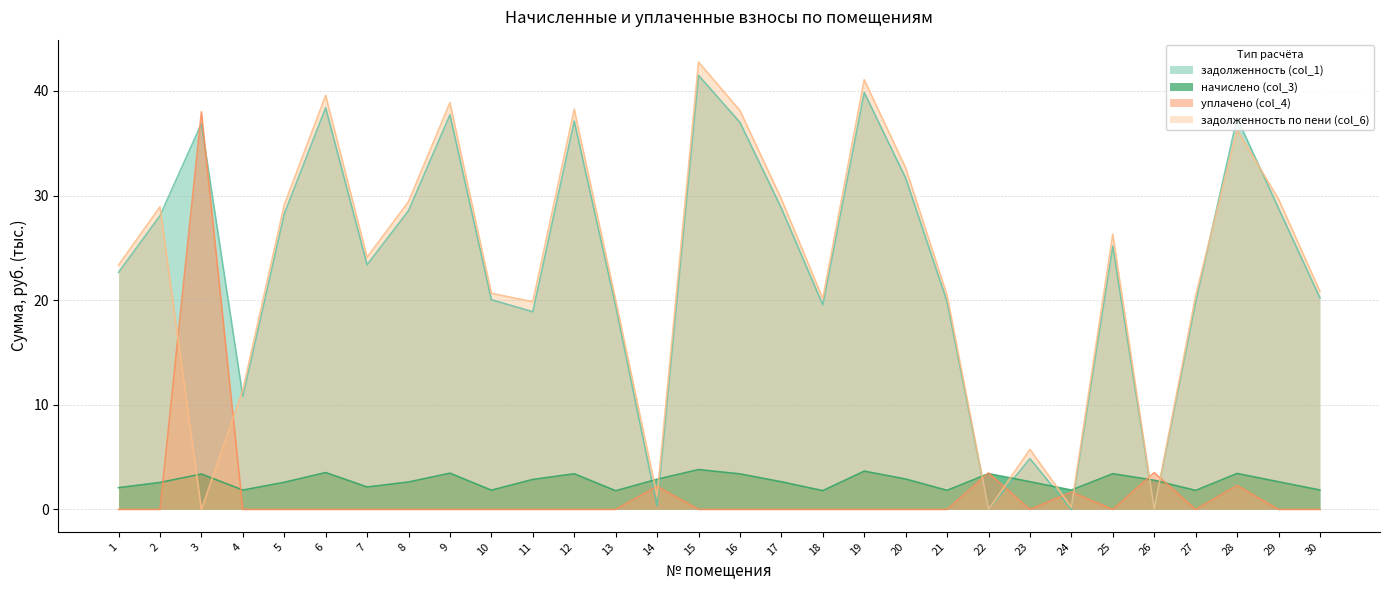

List the series in order of their peak value, lowest first.

начислено (col_3), уплачено (col_4), задолженность (col_1), задолженность по пени (col_6)